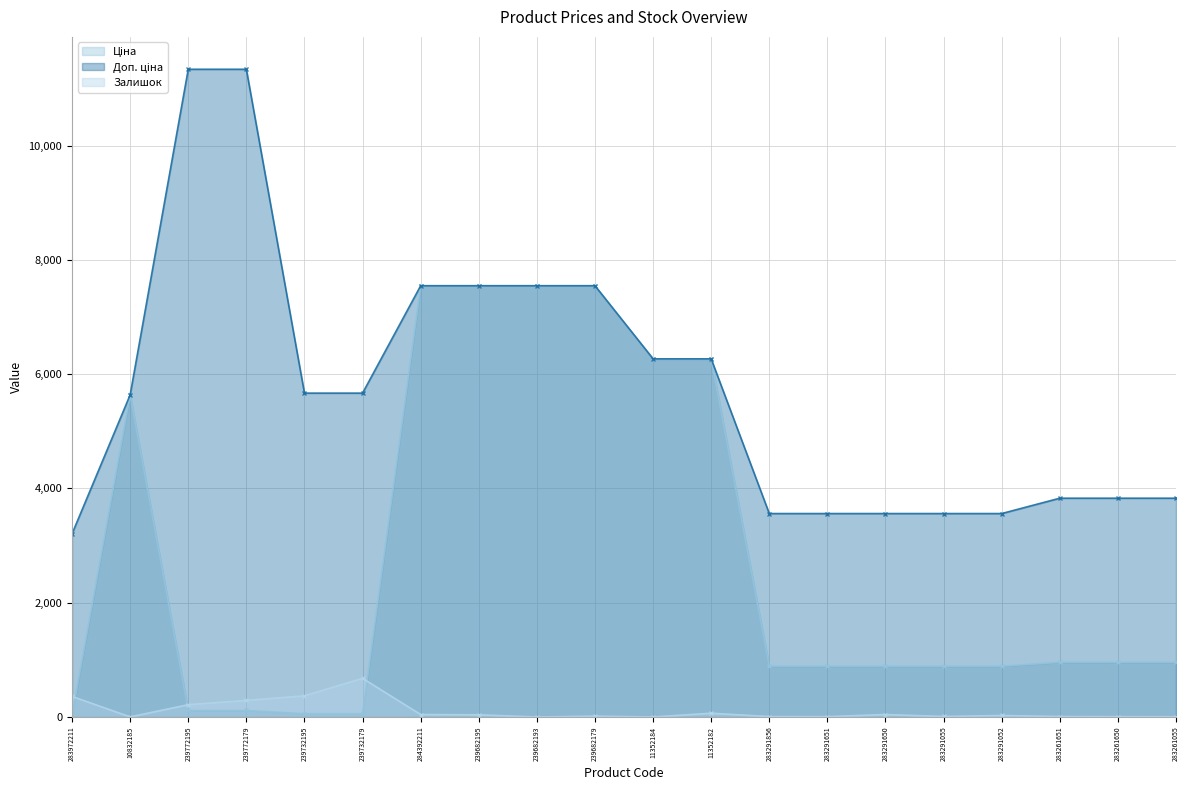

What is the value of the Доп. ціна point at the 15th from the left?

3559.7